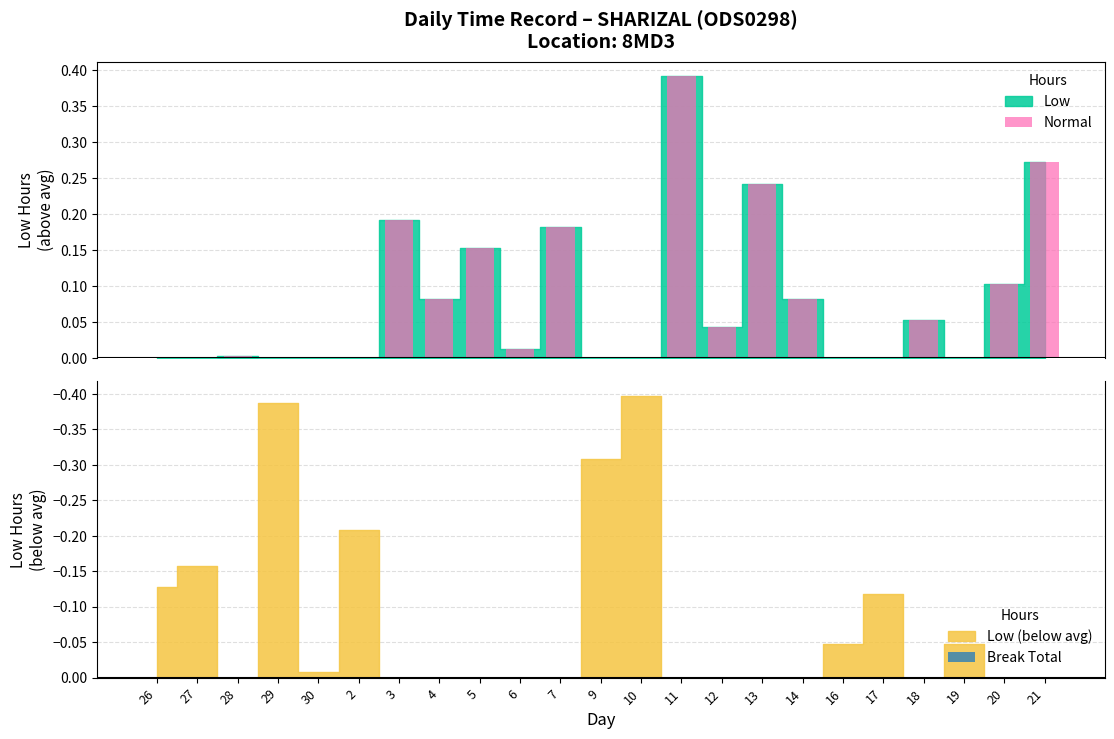

How many data points does each series have?

23